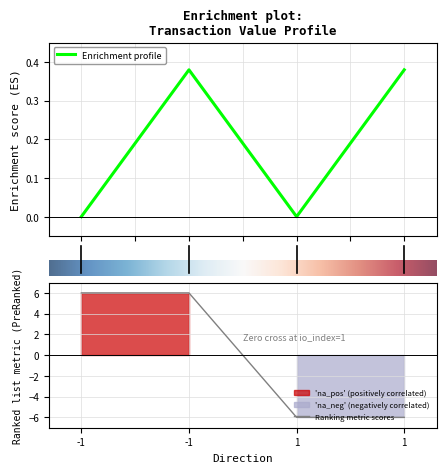

True or false: Enrichment profile has more than 2 points higher than both neighbors.

False